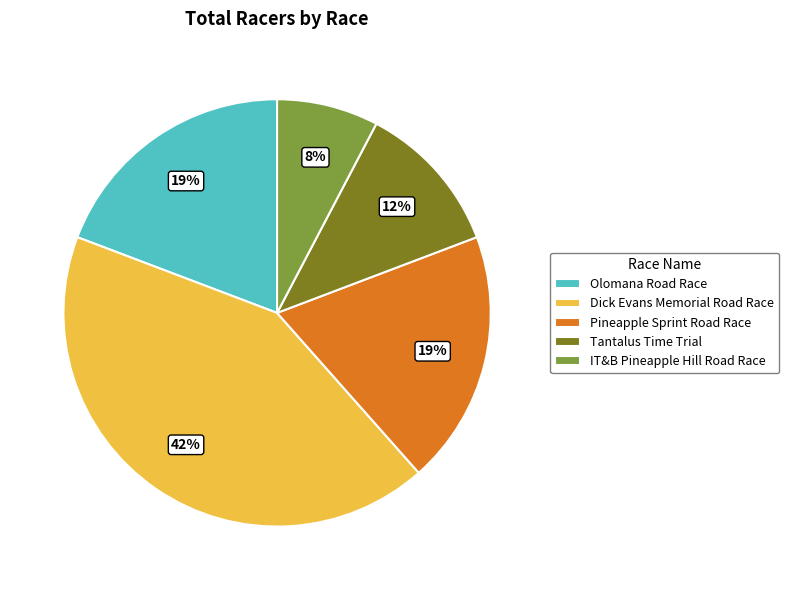

To the nearest percent, what is the average slice percentage?

20%